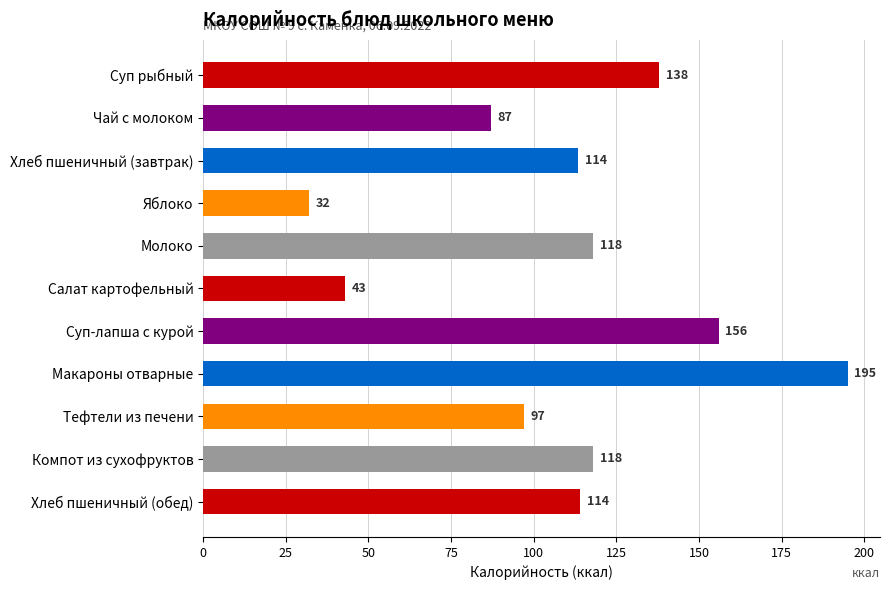

At which category does the chart reach its peak across all series?

Макароны отварные